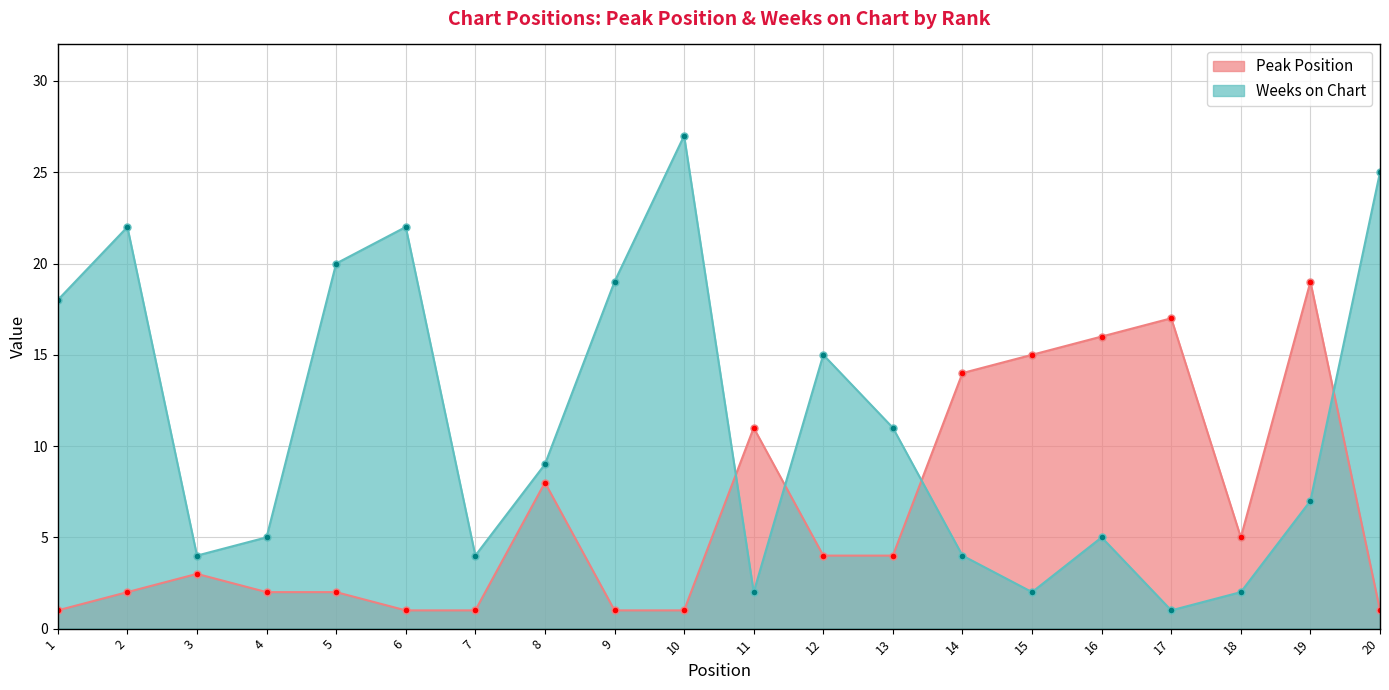

At which category does Weeks on Chart reach its first local valley?

3